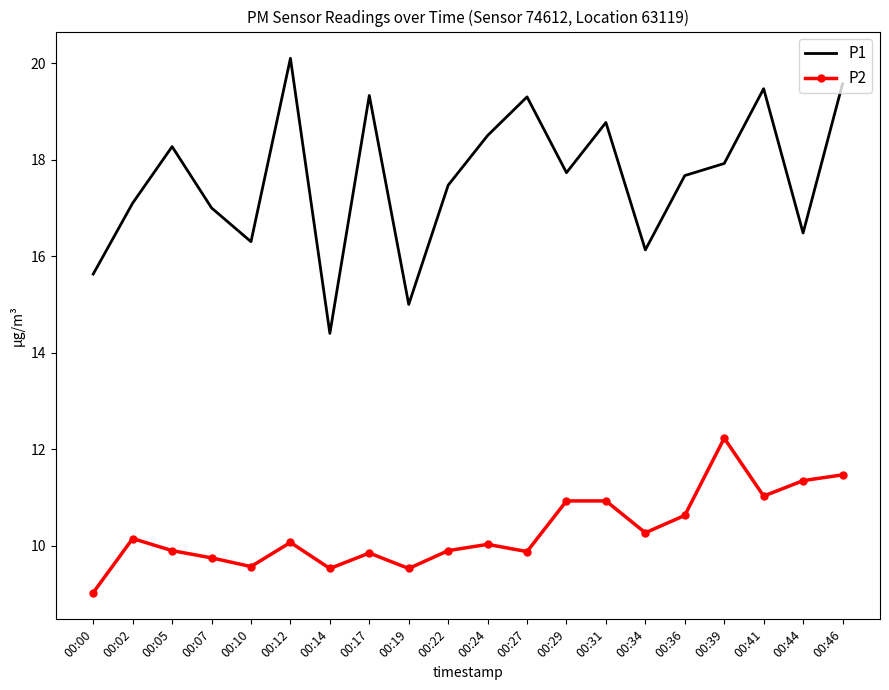

What is the difference between the highest and lowest values at 00:24?

8.5